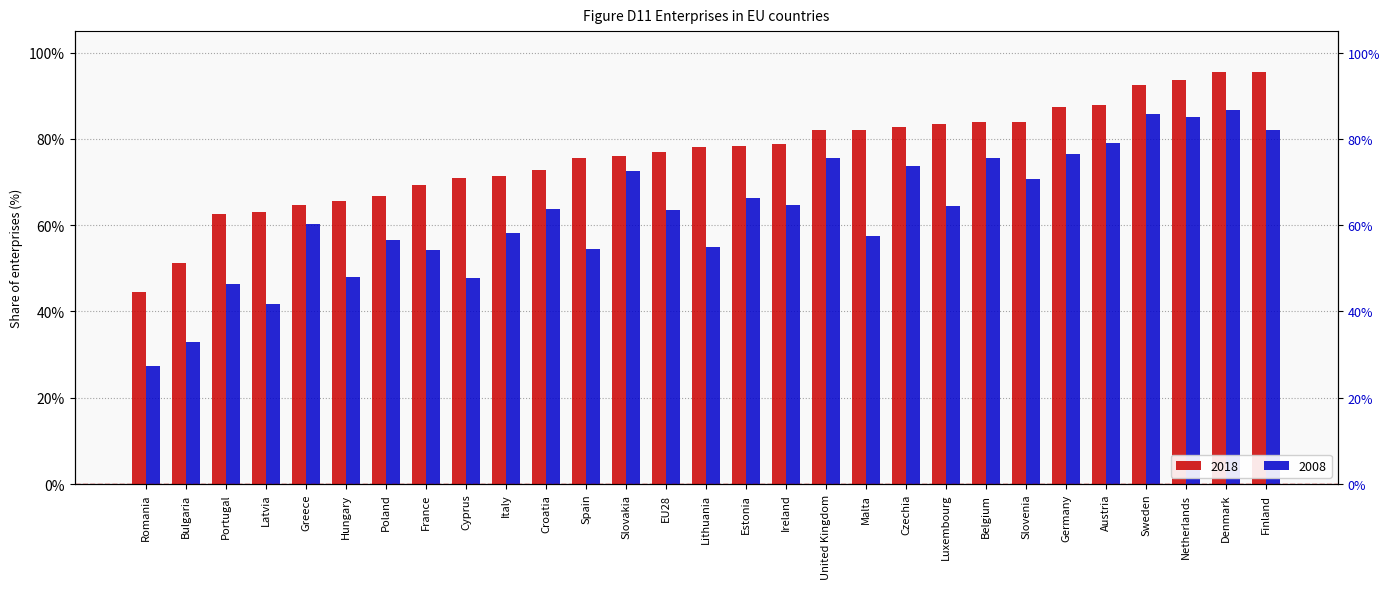

Are the bars horizontal?

No